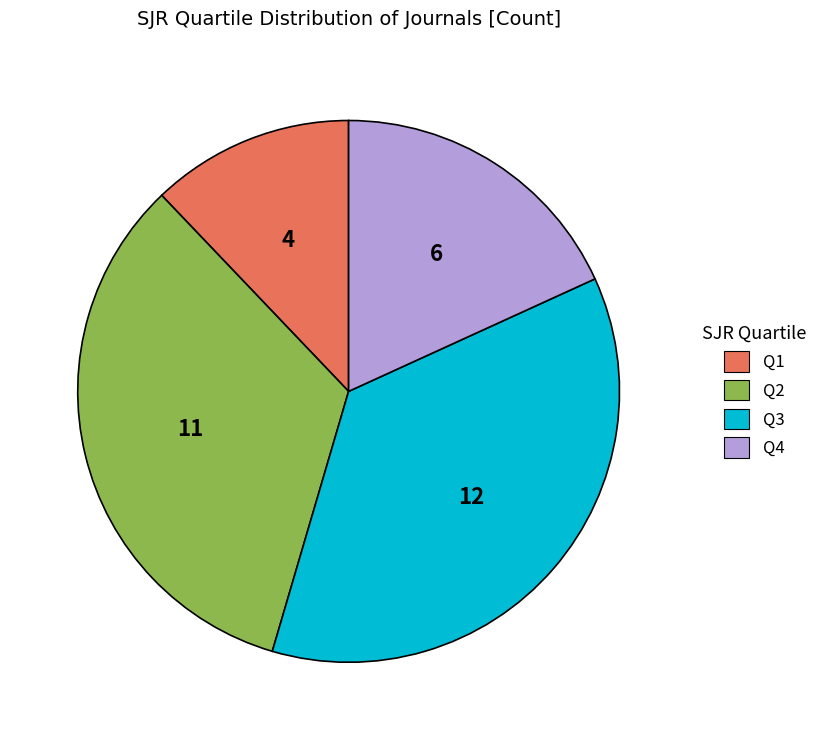

Is Q1 the majority of the pie?

No